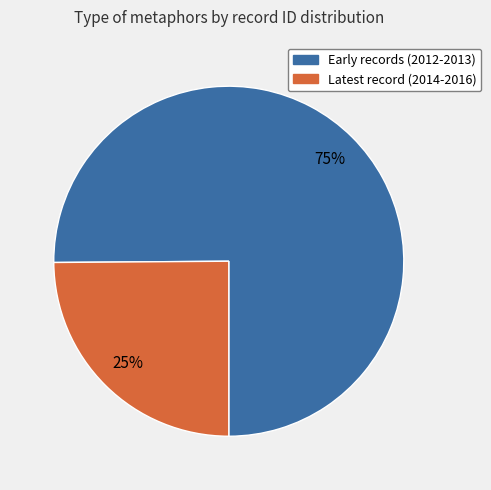

To the nearest percent, what is the average slice percentage?

50%